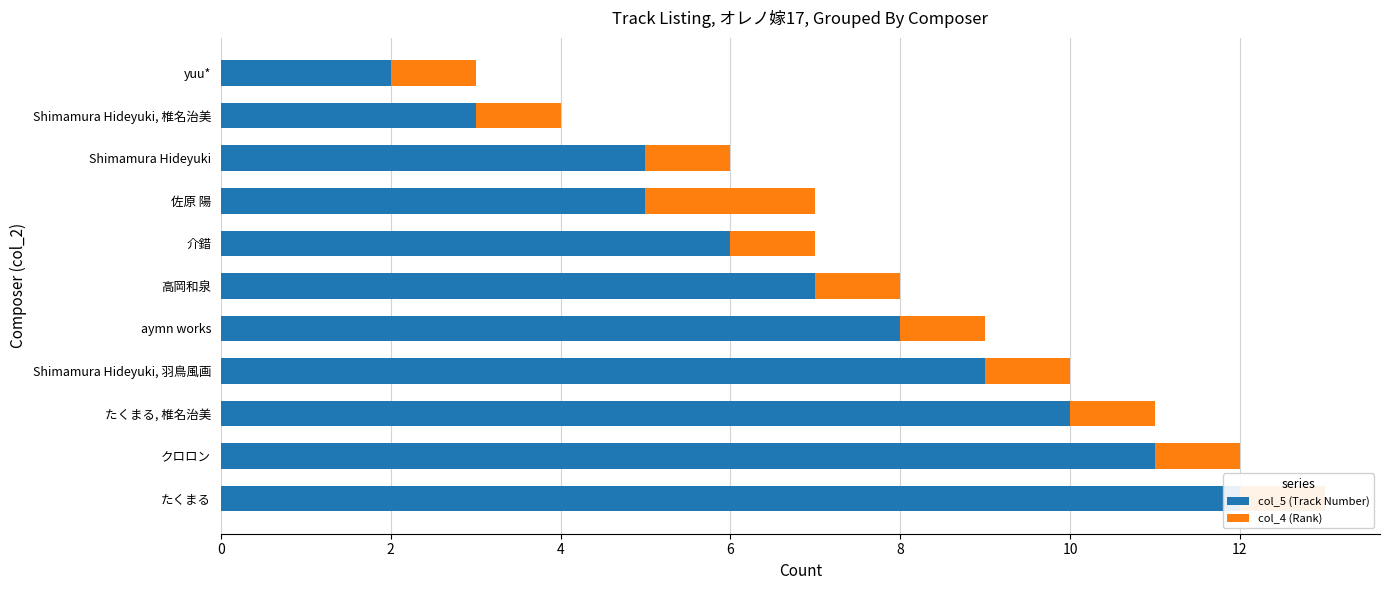

What is the difference between the maximum and second lowest values in the col_4 (Rank) series?

1